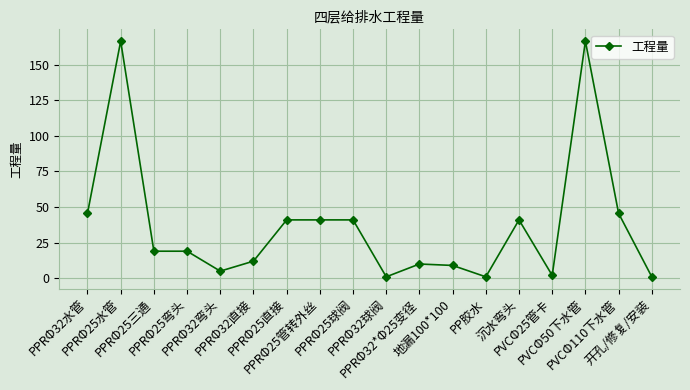

How many lines are shown in the chart?

1